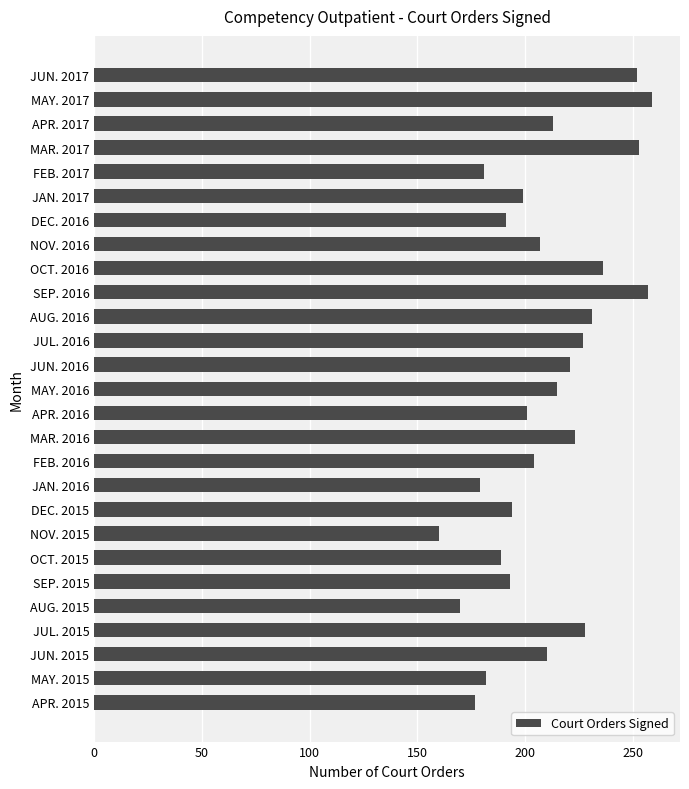

What is the average value?

209